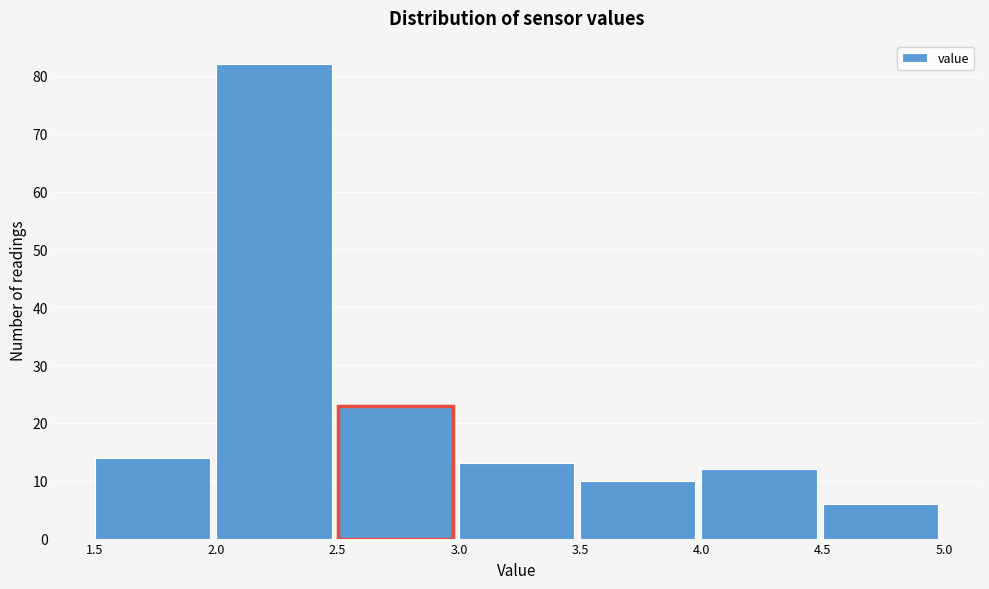

What is the height of the bar covering 3.0 to 3.5 on the x-axis? The values are not printed on the chart, so give them approximately, as read against the axis.

13